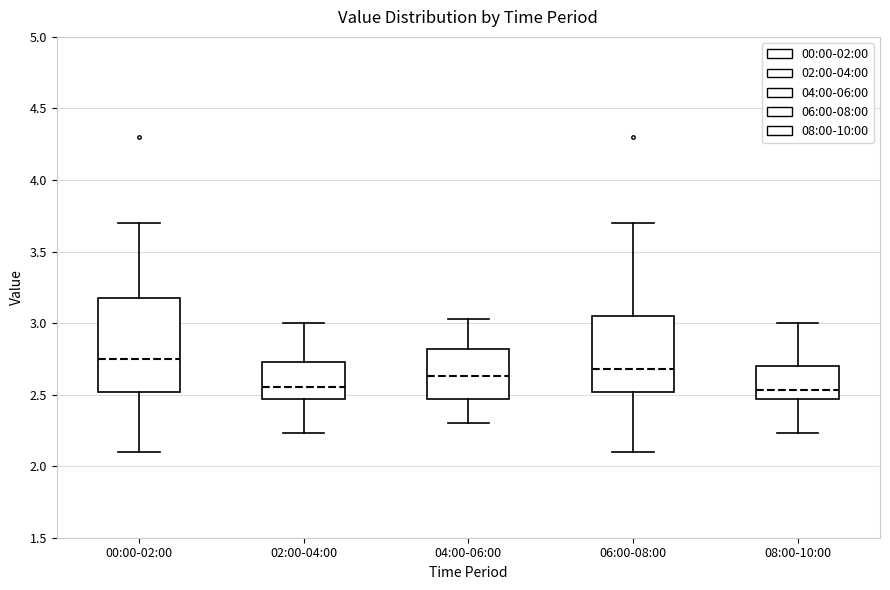

Reading left to right, transcribe this box plot: for each box, give where its median line is, the range the box spans, and where its two whiskers end, as read against the y-axis. The values are not printed on the chart, so give them approximately, as read against the axis.

00:00-02:00: median 2.75, box 2.50 to 3.20, whiskers 2.10 to 3.70
02:00-04:00: median 2.55, box 2.45 to 2.75, whiskers 2.25 to 3.00
04:00-06:00: median 2.65, box 2.45 to 2.80, whiskers 2.30 to 3.05
06:00-08:00: median 2.70, box 2.50 to 3.05, whiskers 2.10 to 3.70
08:00-10:00: median 2.55, box 2.45 to 2.70, whiskers 2.25 to 3.00